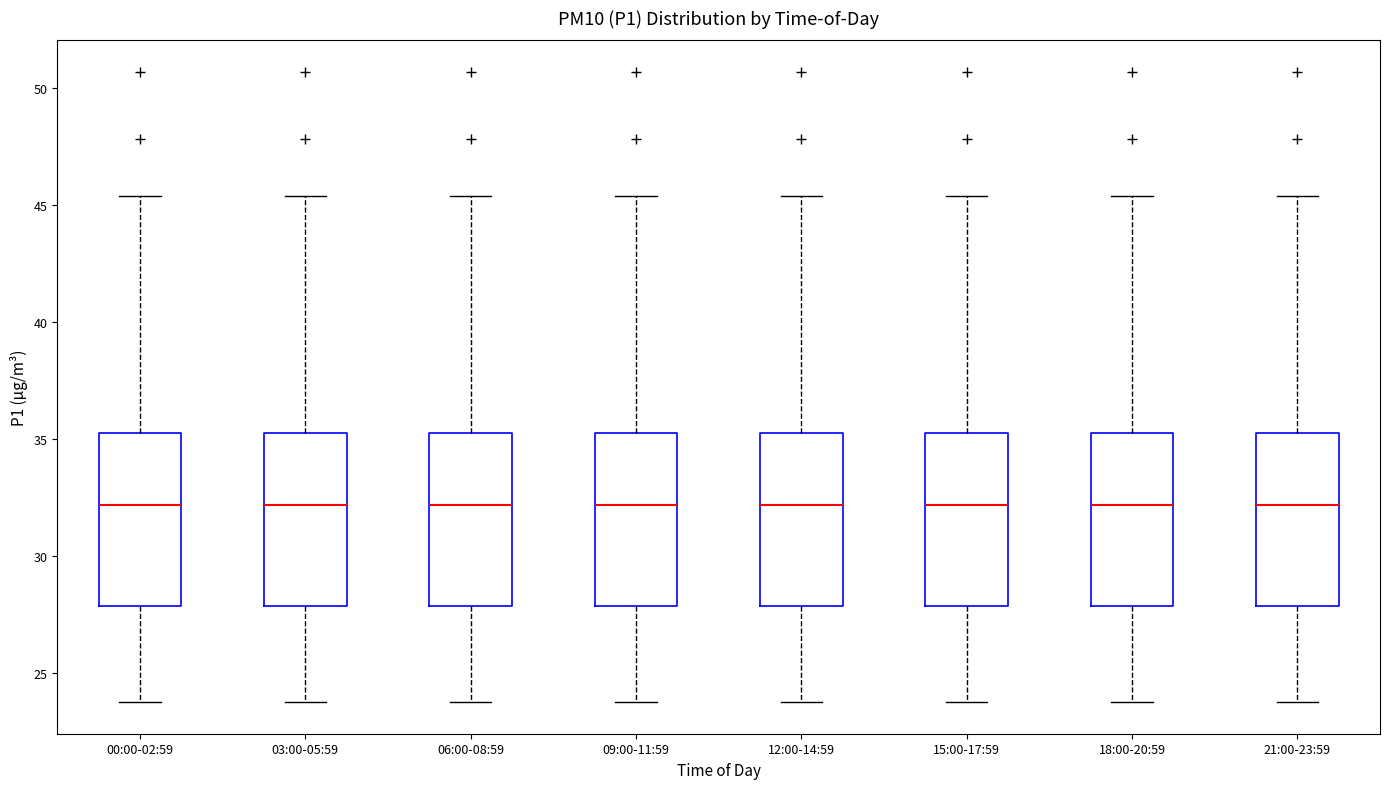

Where does the lower whisker of the box for 09:00-11:59 end on the y-axis? The values are not printed on the chart, so give them approximately, as read against the axis.

24.0